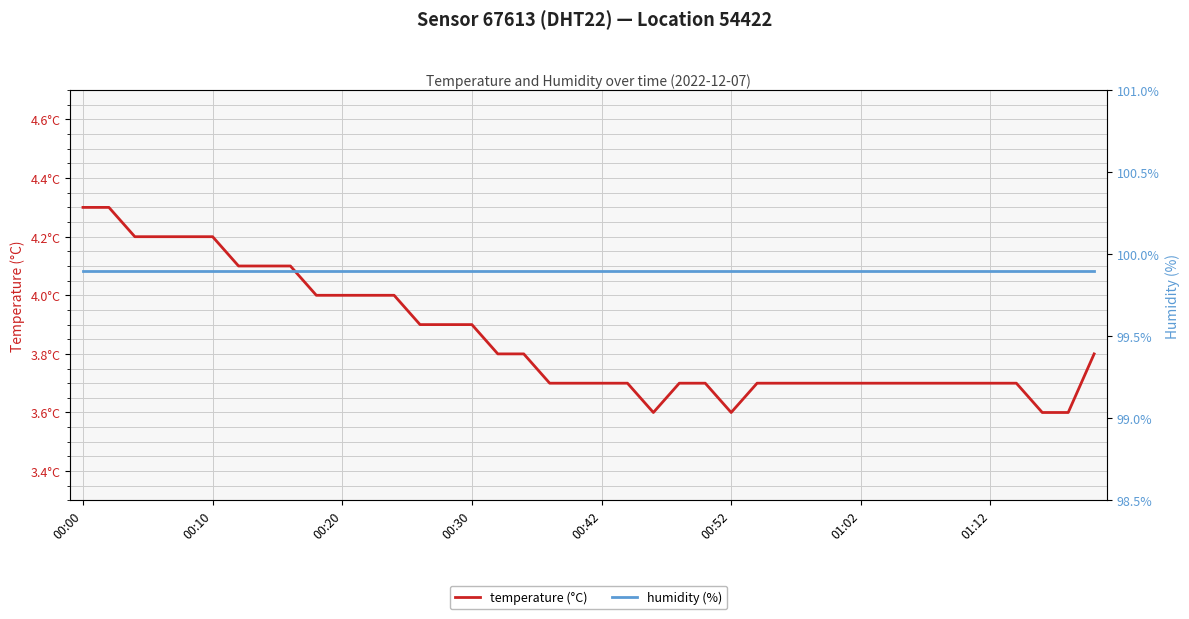

Is this an area chart (filled region under the line)?

No